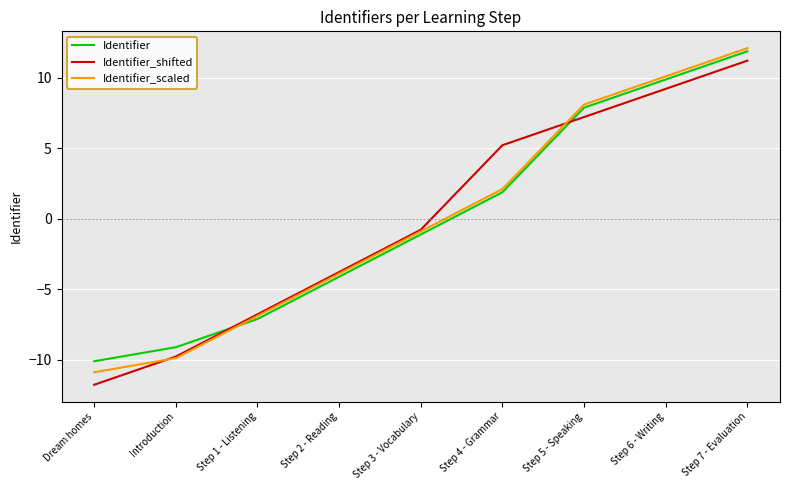

What position from the right is Step 5 - Speaking?

3